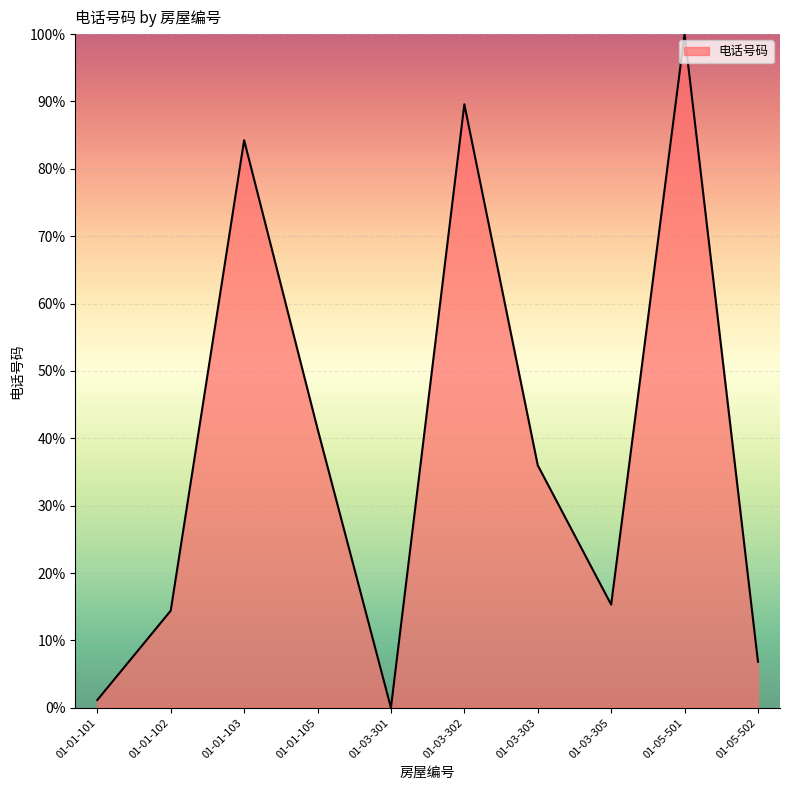

Approximately how many times larger is the value at 01-03-305 compared to 01-03-302?

0.2